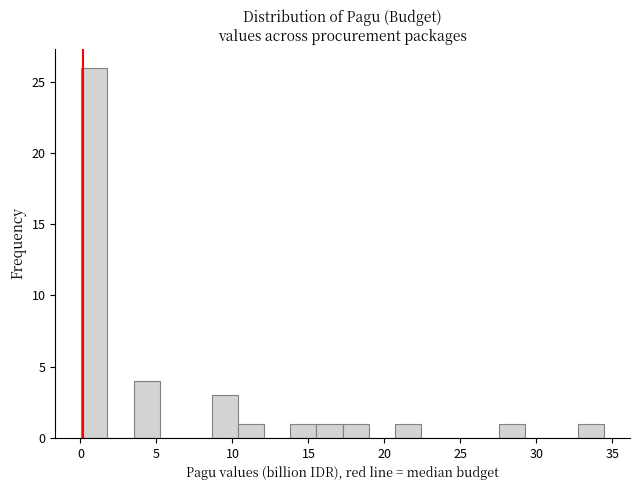

Read against the x-axis, roughly where is the centre of the tallest bar?

1.0